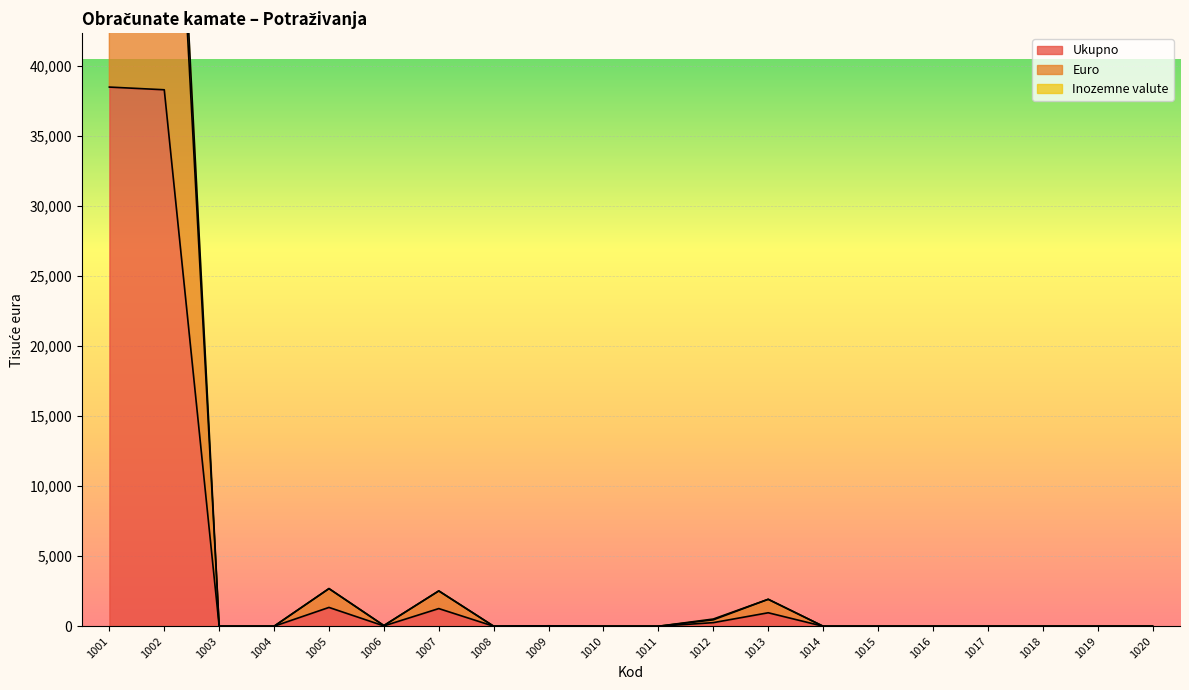

Between 1014 and 1016, which series saw the biggest shift?

Ukupno